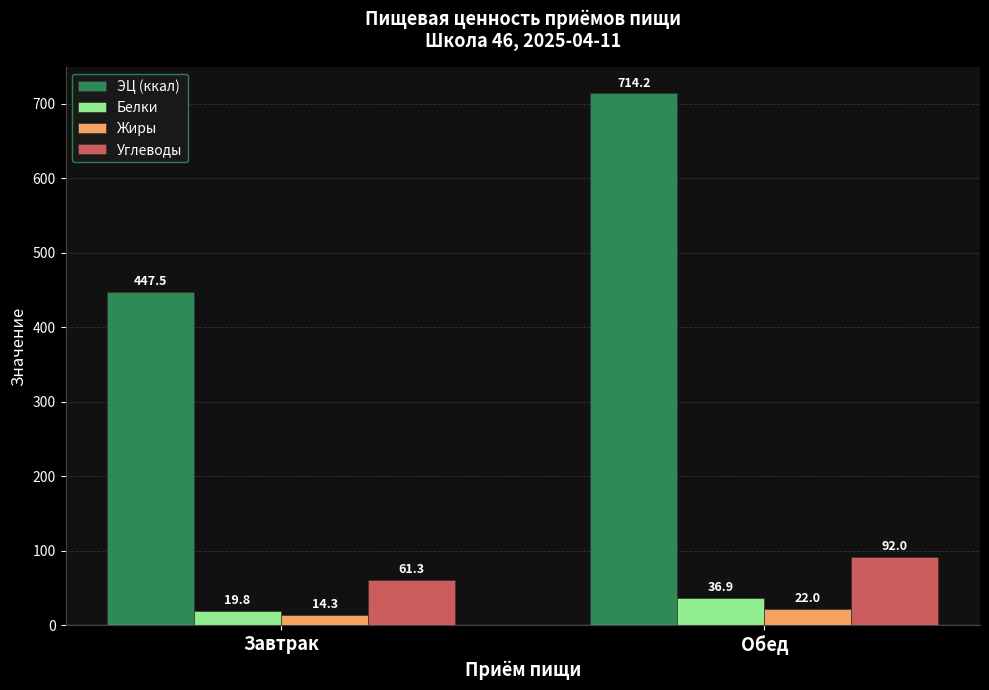

The value of ЭЦ (ккал) at Обед is 714.2. True or false?

True